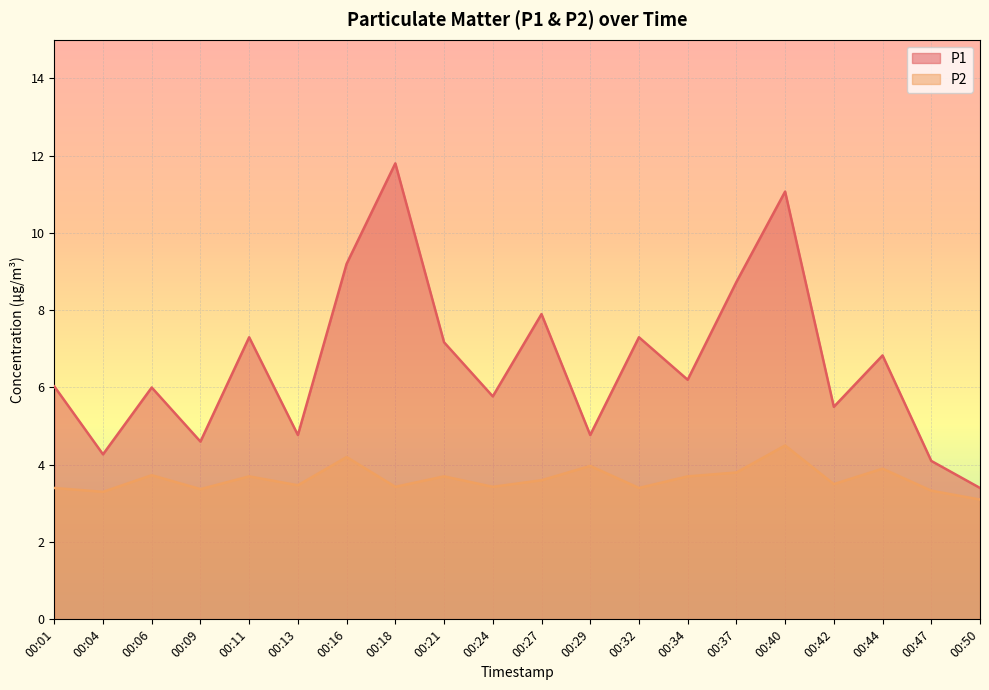

Rank the series by their average value, from lowest to highest.

P2, P1